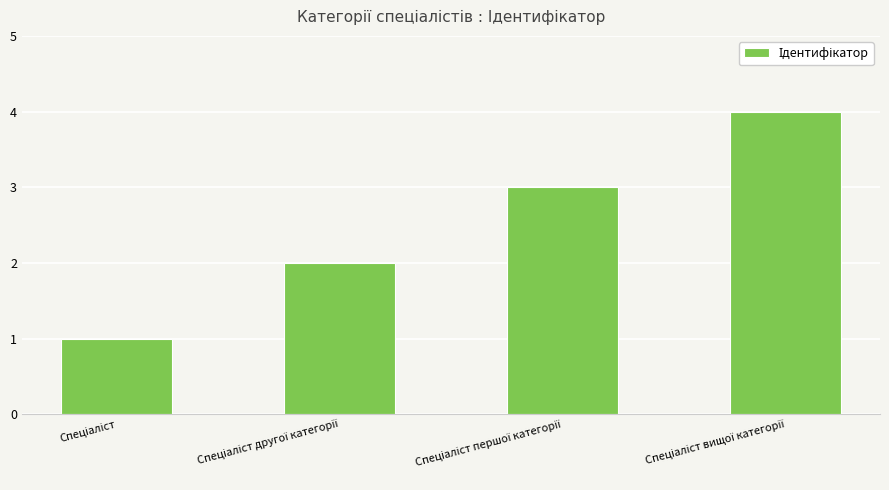

What is the maximum value shown in the chart?

4